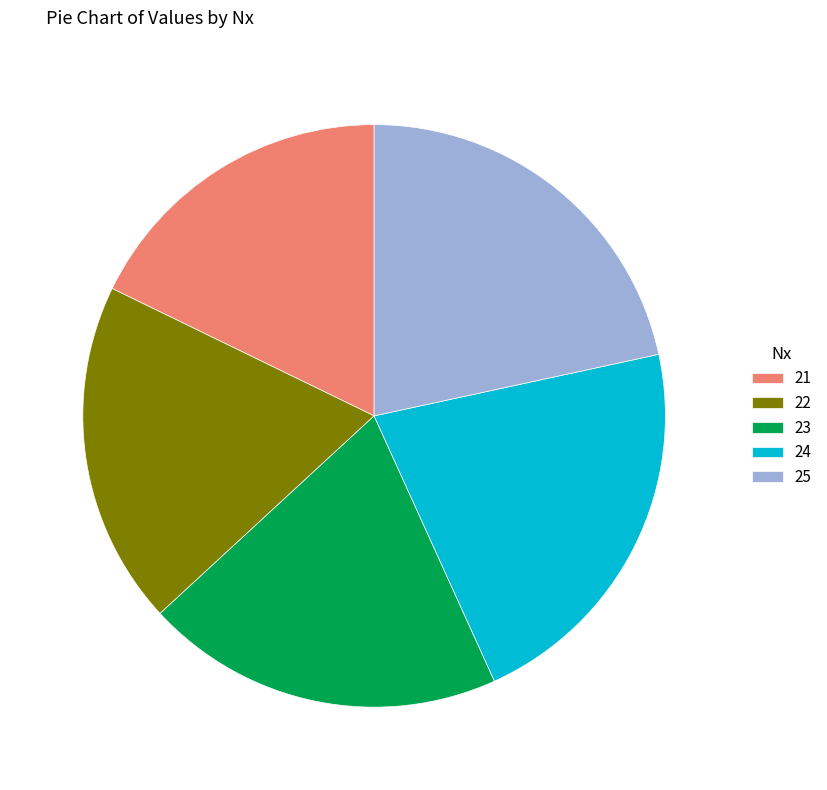

Which slice is the smallest?

21